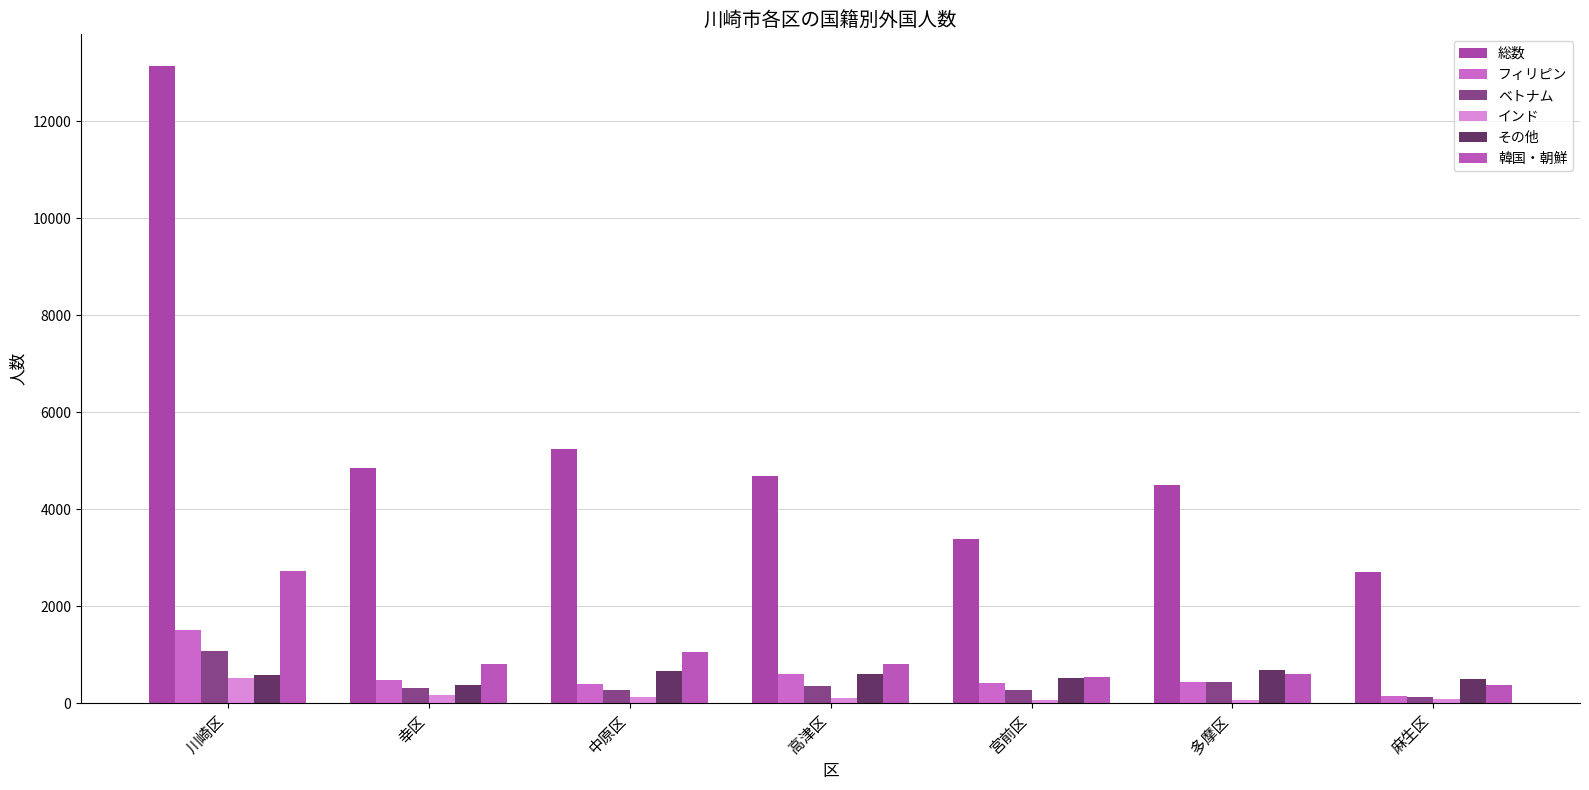

Is the value of 韓国・朝鮮 at 幸区 greater than the value of 総数 at 中原区?

No